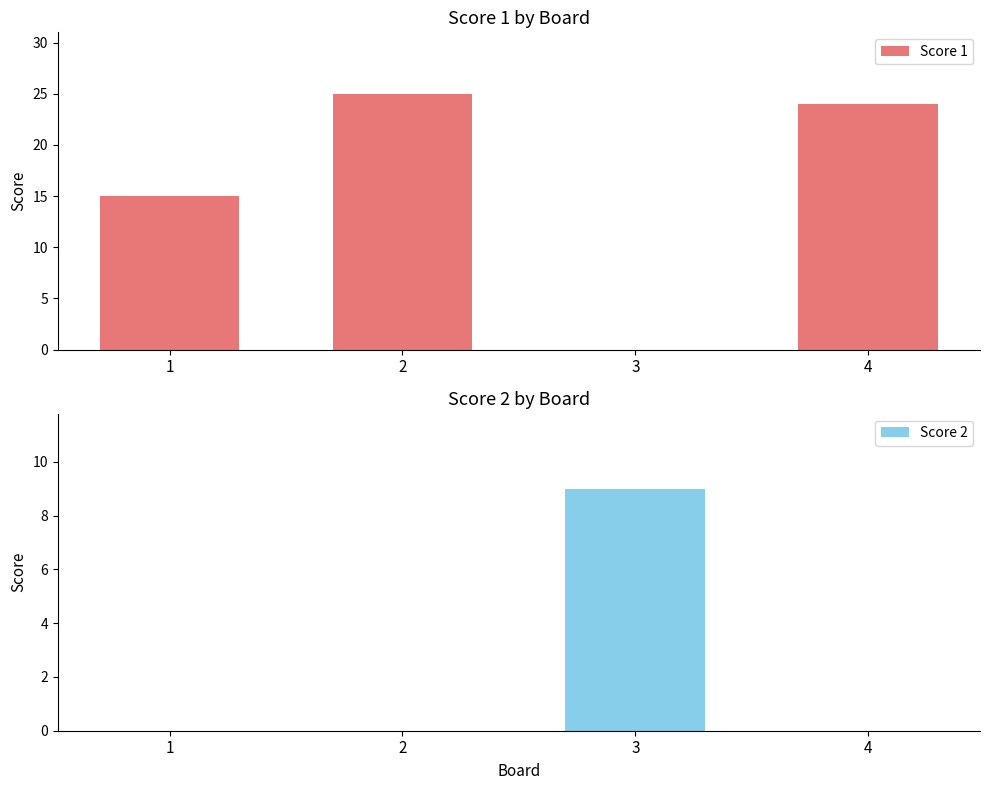

At which category is the sum across all series the highest?

2